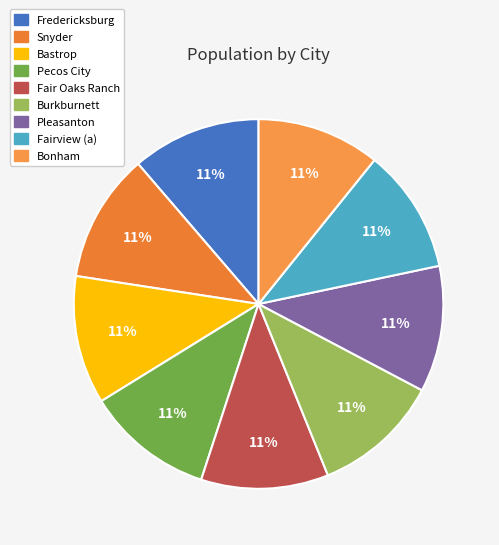

The Bonham slice represents 11% of the pie. True or false?

True